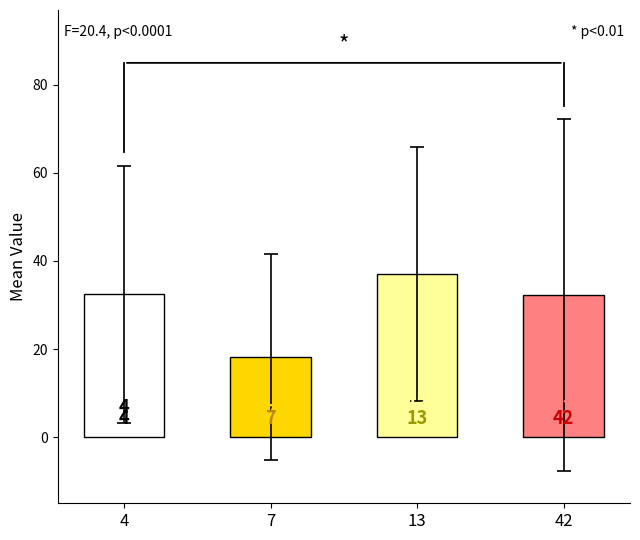

Reading left to right, what are all the values shown in this chart?

4=32.4	7=18.2	13=37.1	42=32.3